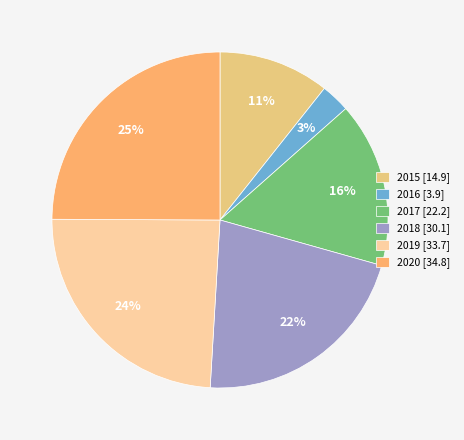

What percentage is the 2019 slice, to the nearest percent?

24%